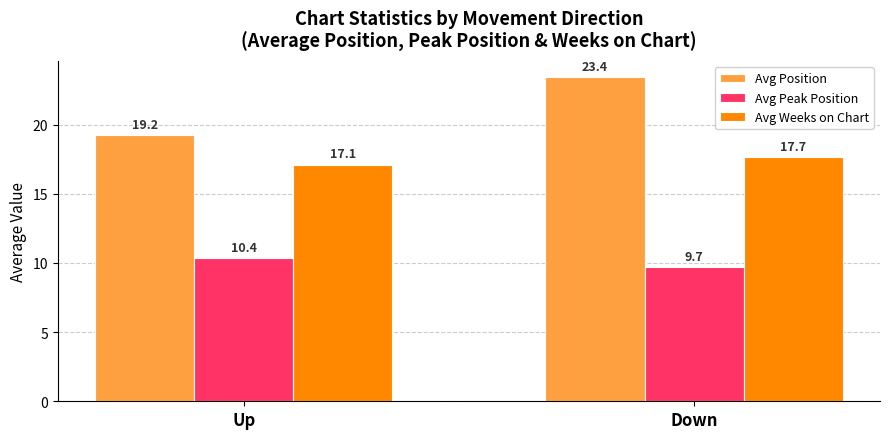

Which series has the largest range (max minus min)?

Avg Position